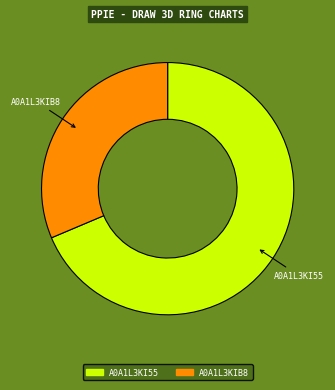

How many segments does this pie chart have?

2